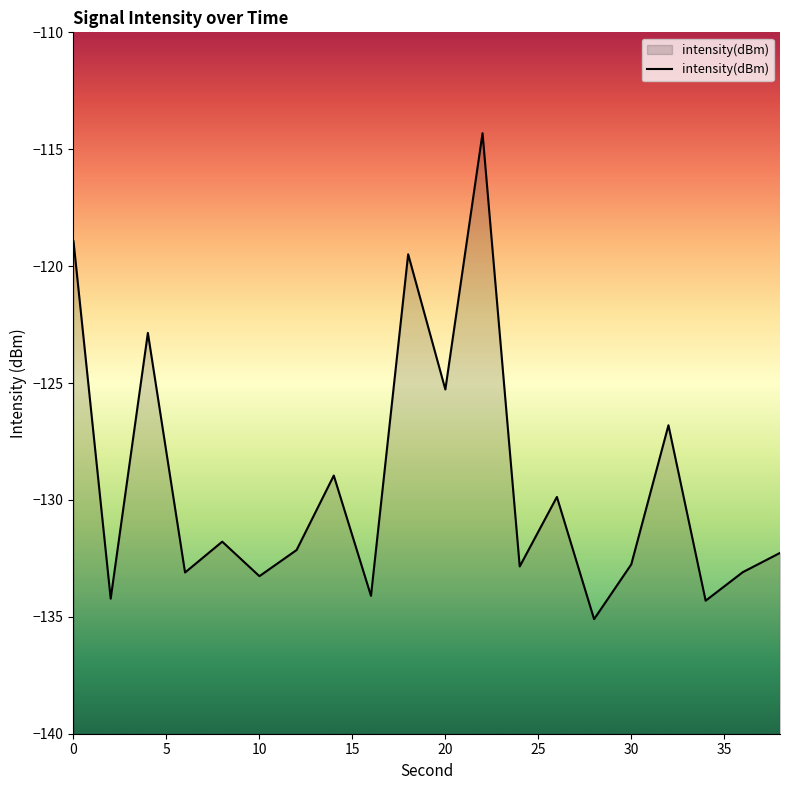

What is the difference between the maximum and minimum values?

20.8